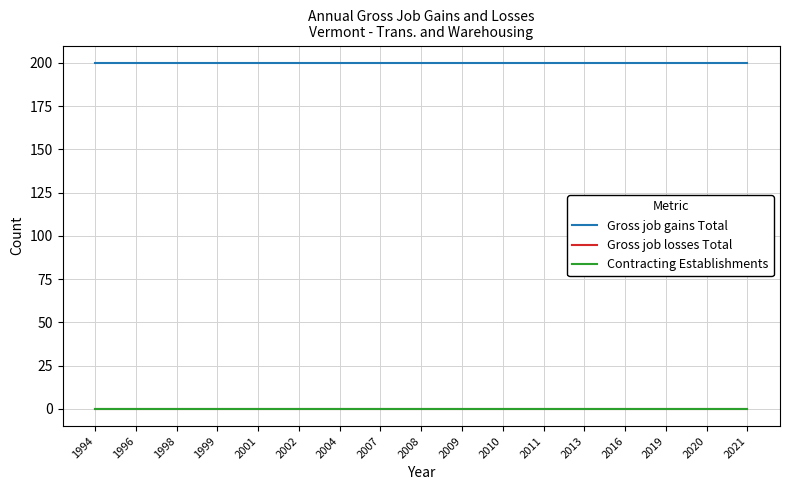

What is the value of the Gross job gains Total point at the 10th from the left?

200